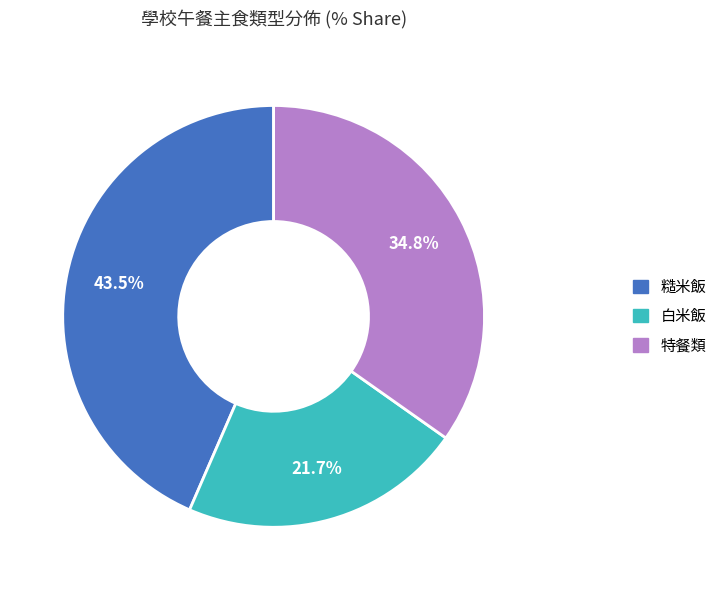

Does any single category account for the majority?

No